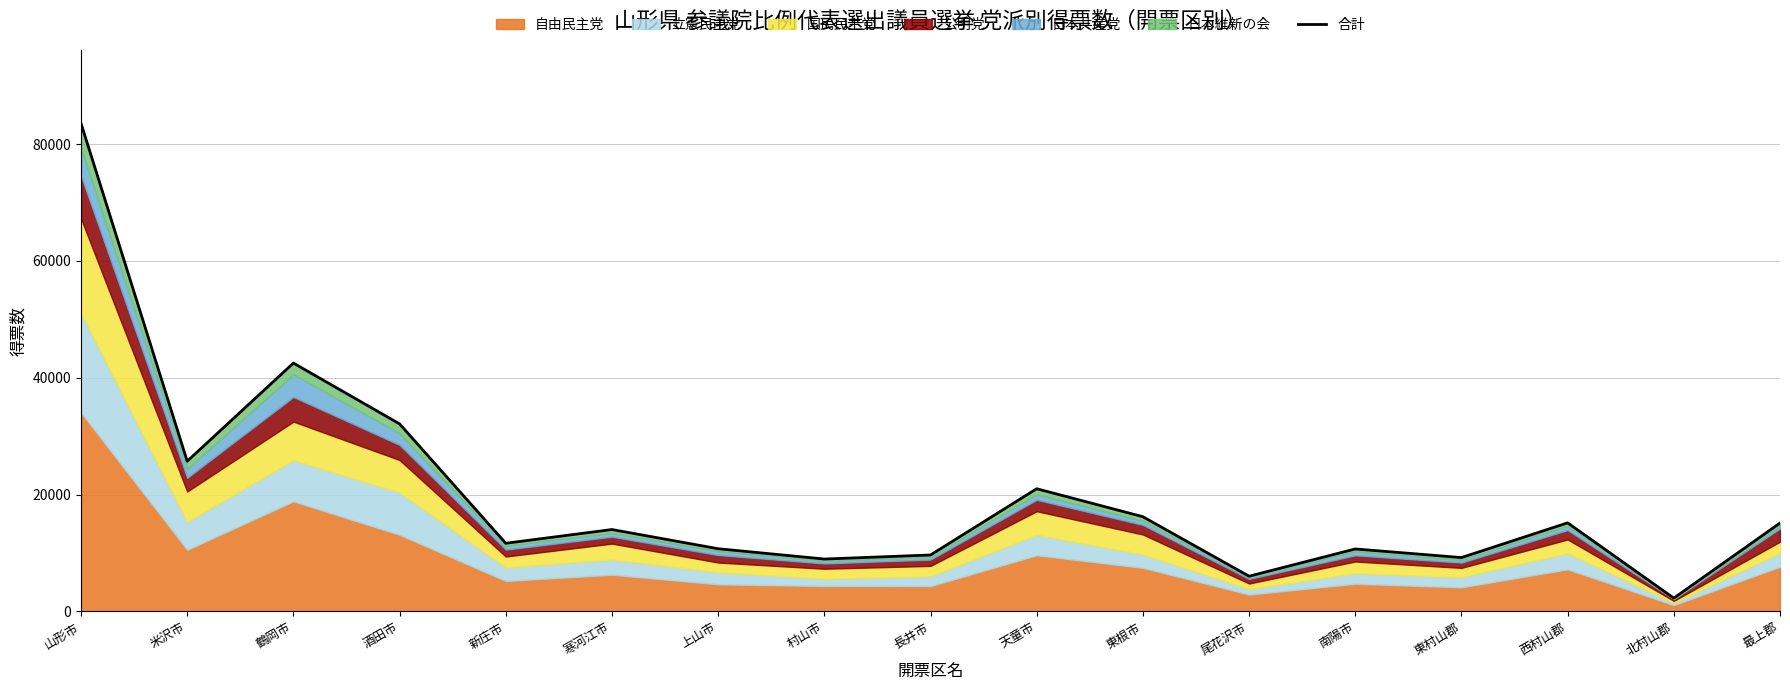

True or false: the data shows 45600 at 米沢市.

False